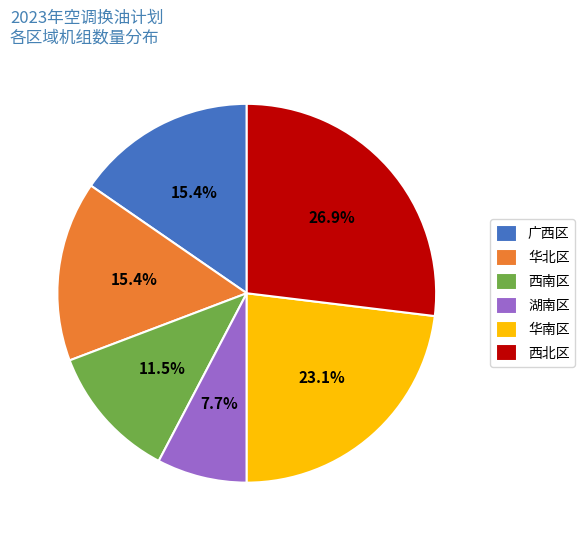

To the nearest percent, what is the difference between the largest and smallest slice percentages?

19%